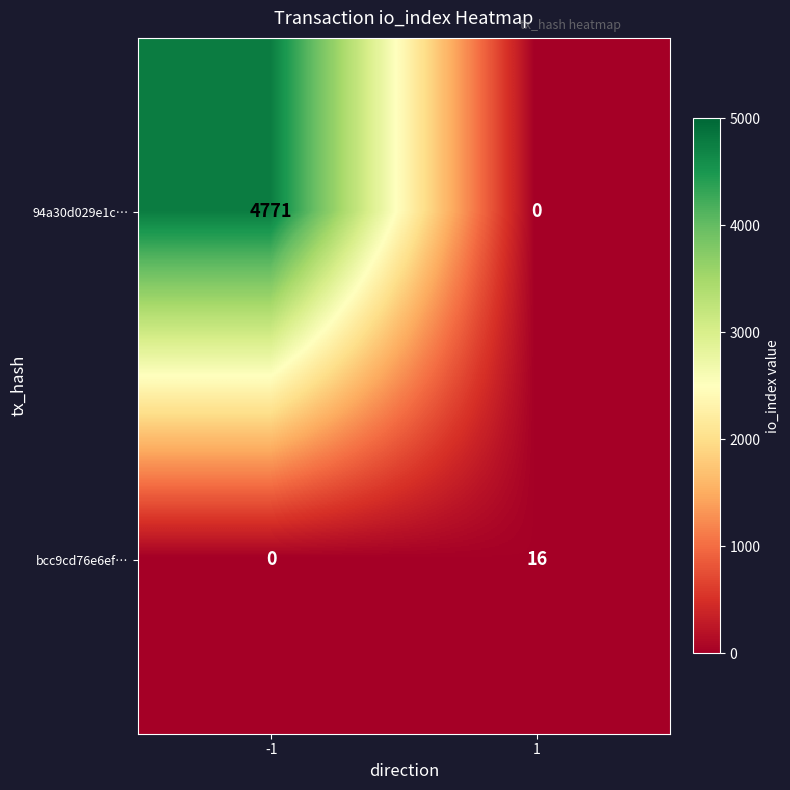

At how many categories does at least one series exceed 3633?

1